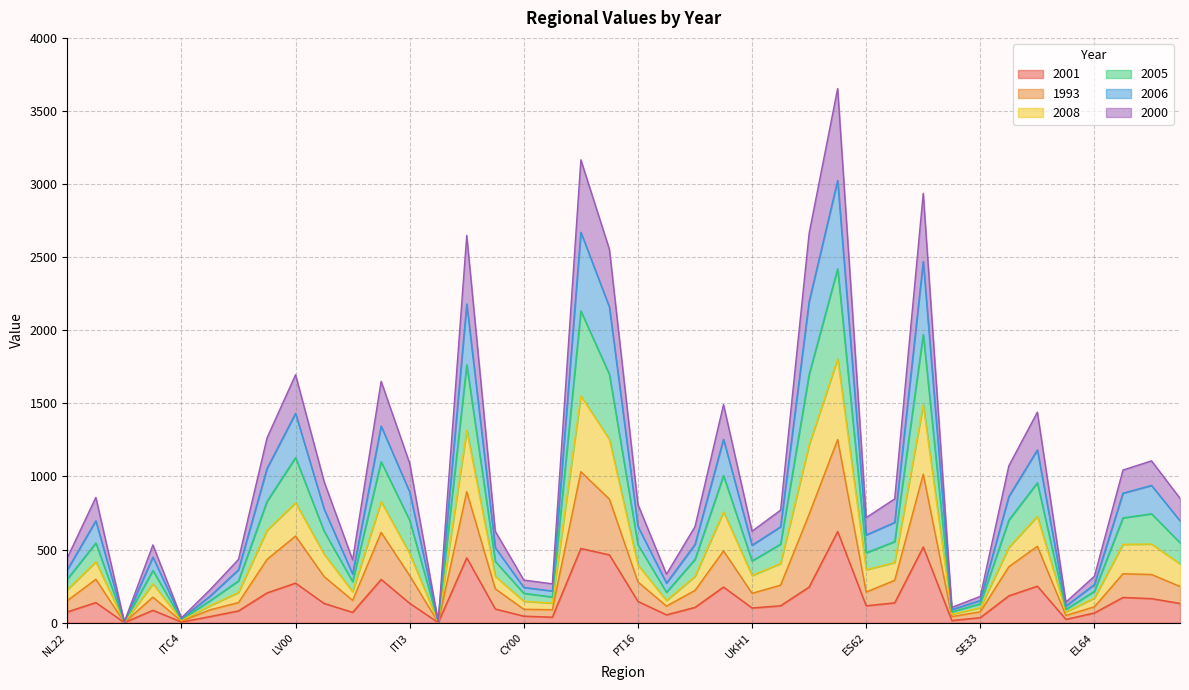

Is the value of 2005 at BE21 greater than the value of 1993 at ITI4?

No